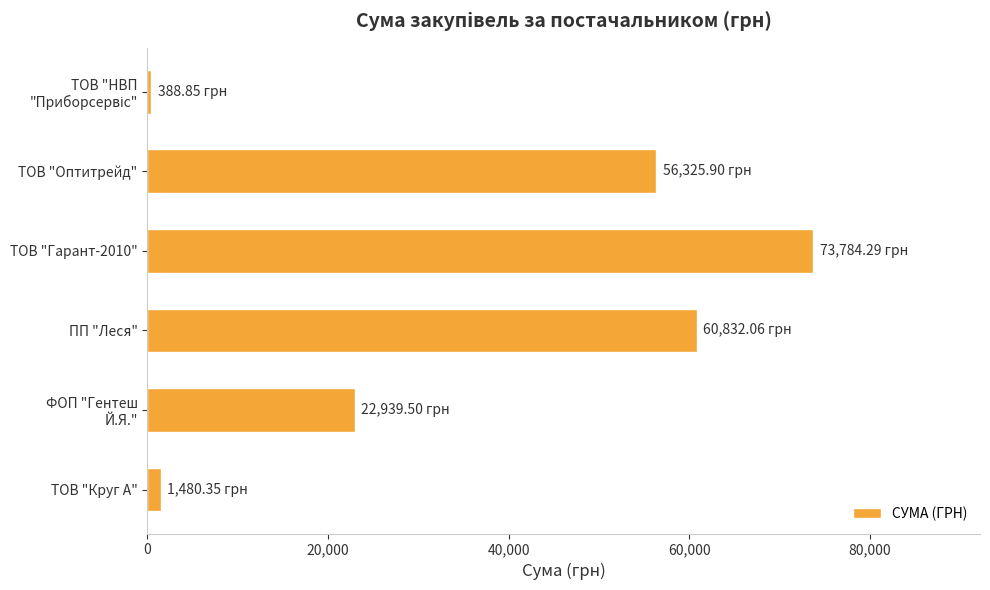

What is the average value?

35958.5